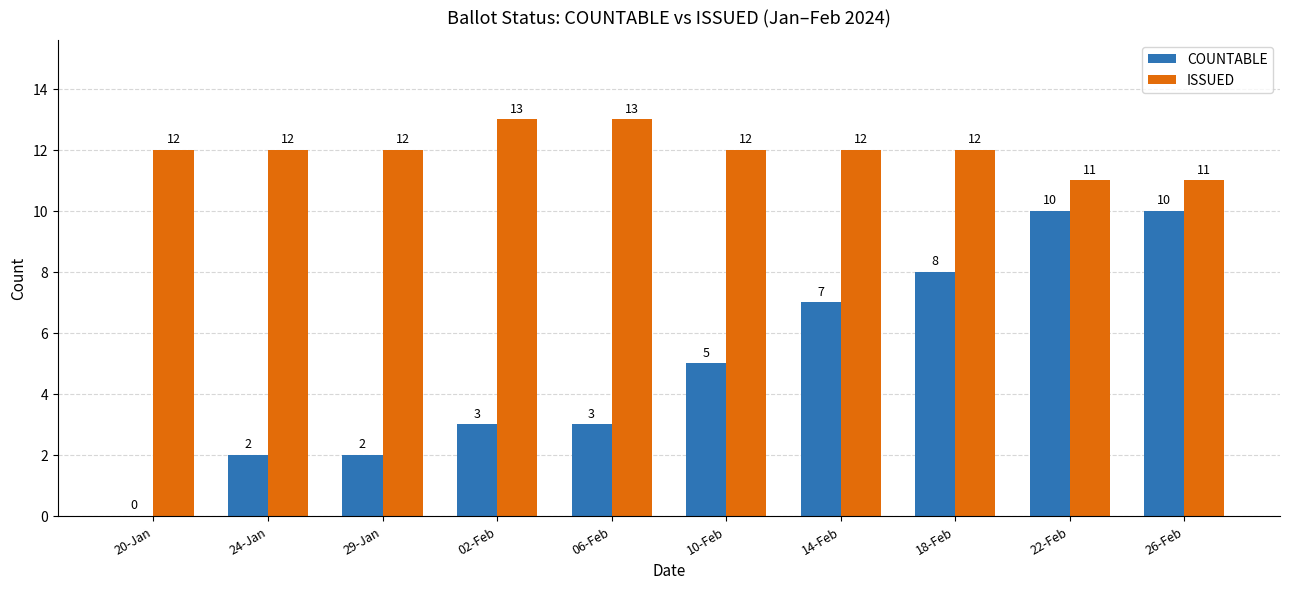

What is the total value across all series at 24-Jan?

14